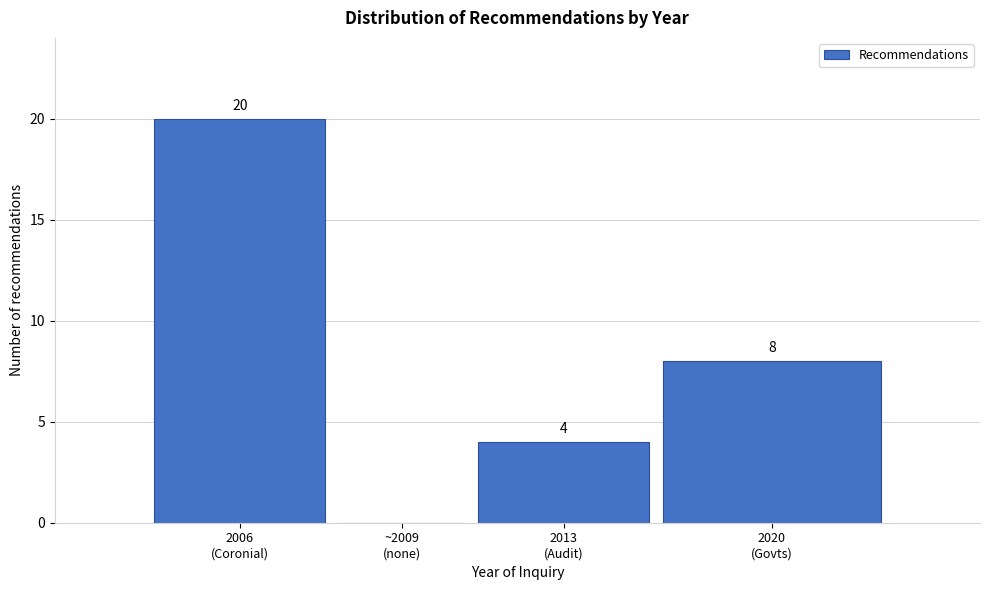

What is the greatest value displayed?

20